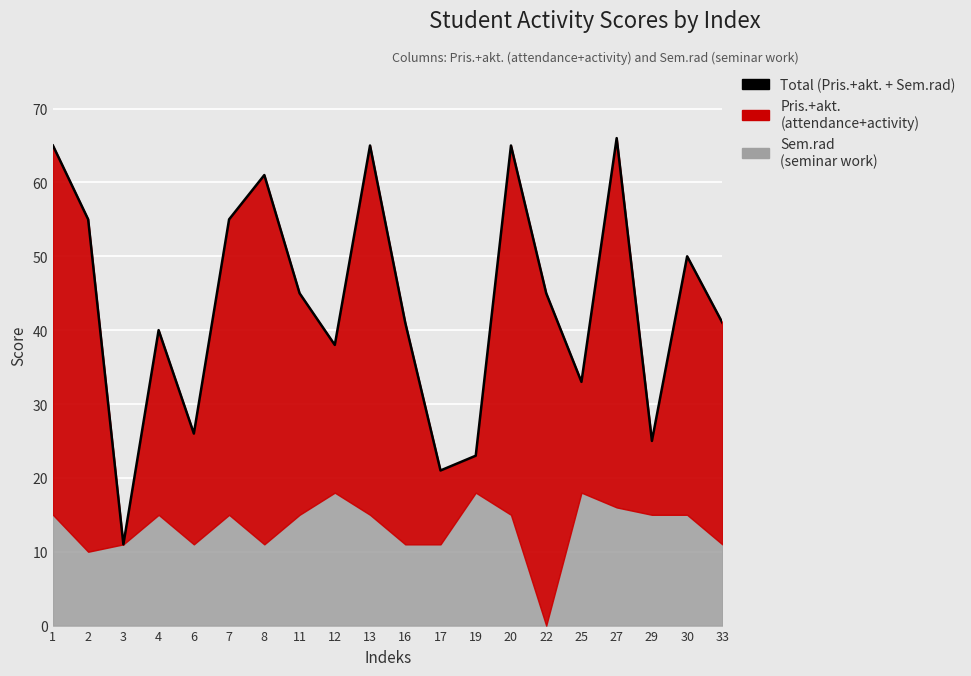

How many points are higher than both their immediate neighbors (excluding endpoints)?

6